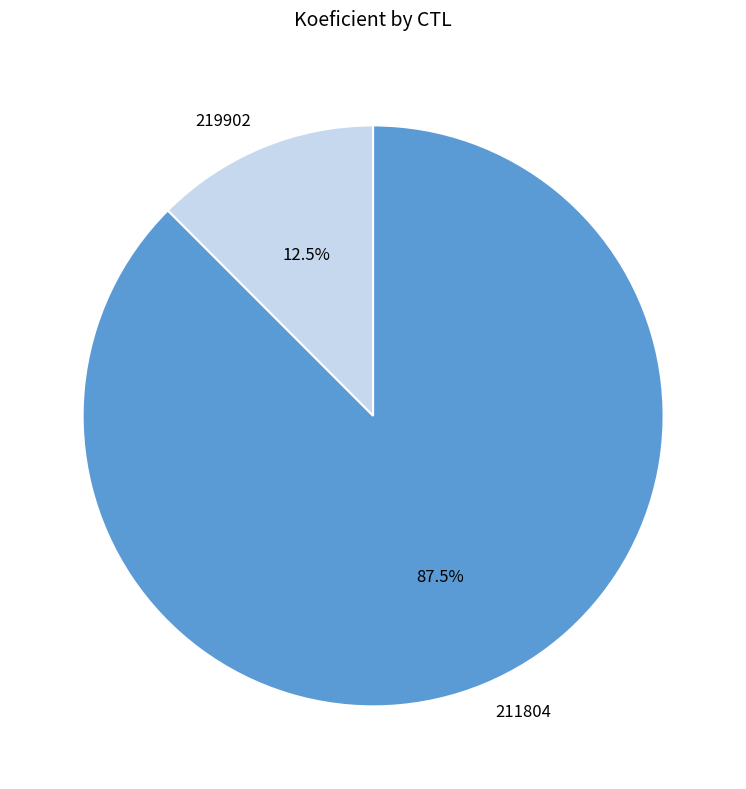

Approximately how many times larger is the value at 211804 compared to 219902?

7.0